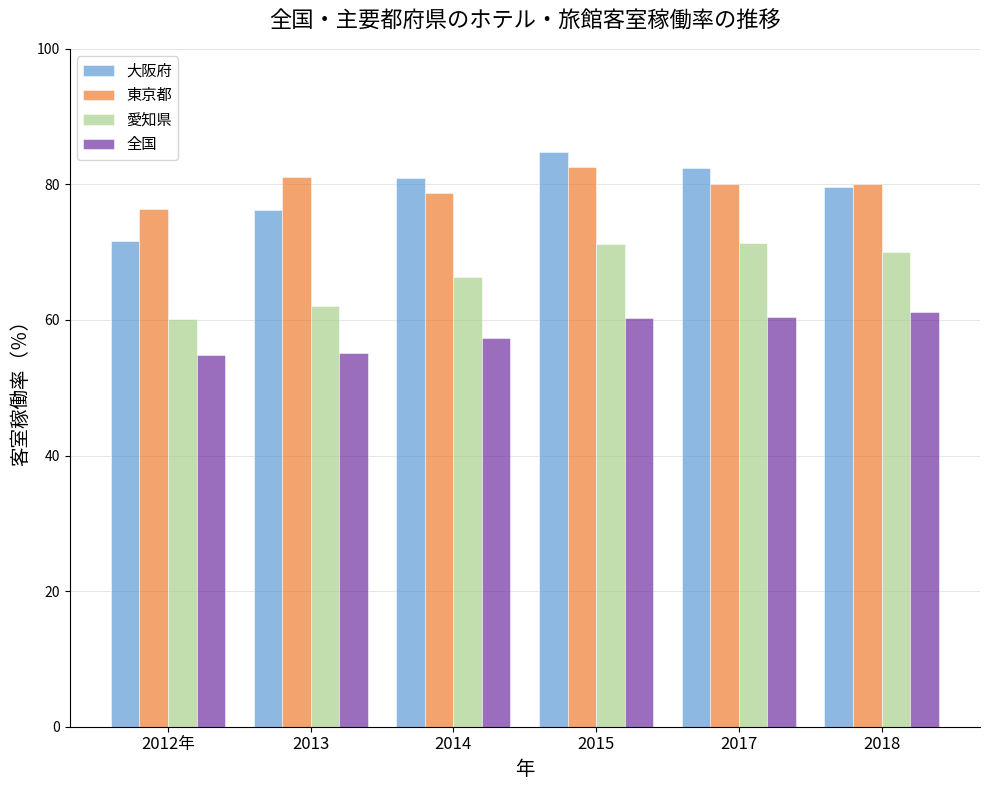

What are all the series names shown in the legend?

大阪府, 東京都, 愛知県, 全国